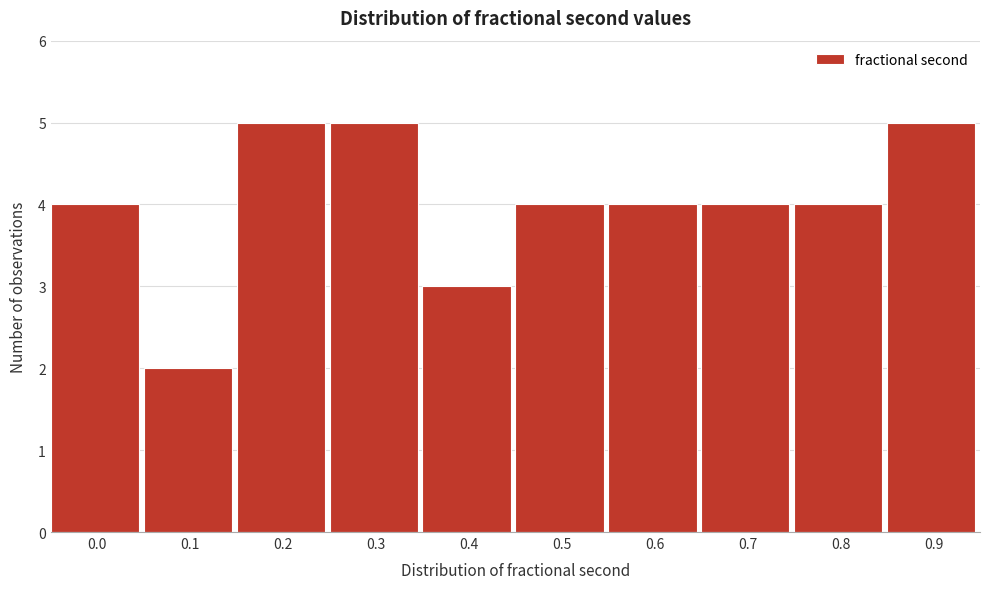

Reading left to right, list all the values displayed in this chart.

4	2	5	5	3	4	4	4	4	5